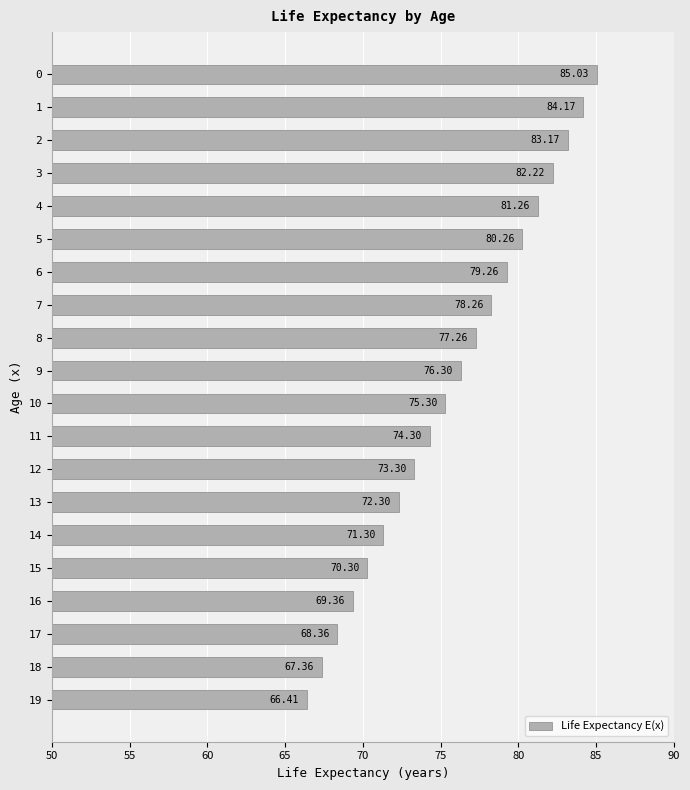

At which category does the chart reach its minimum across all series?

19